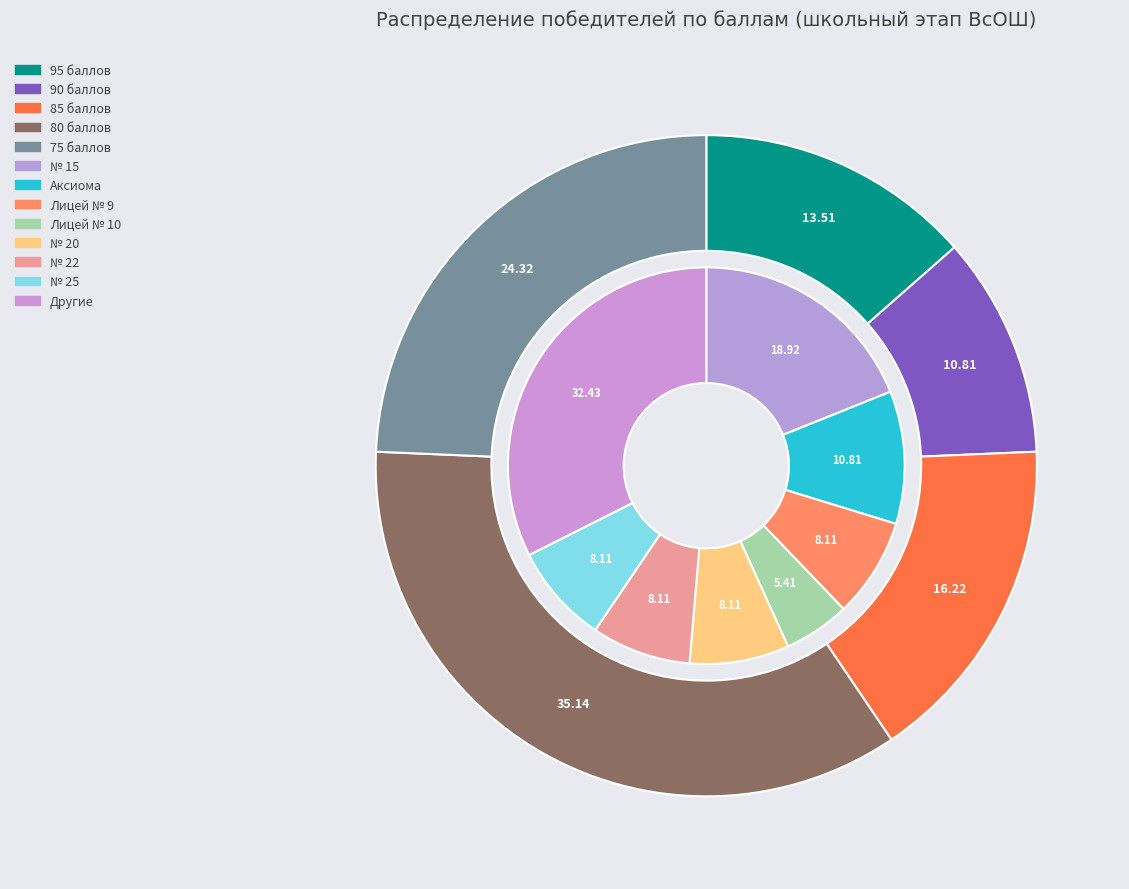

Does any single category account for the majority?

No